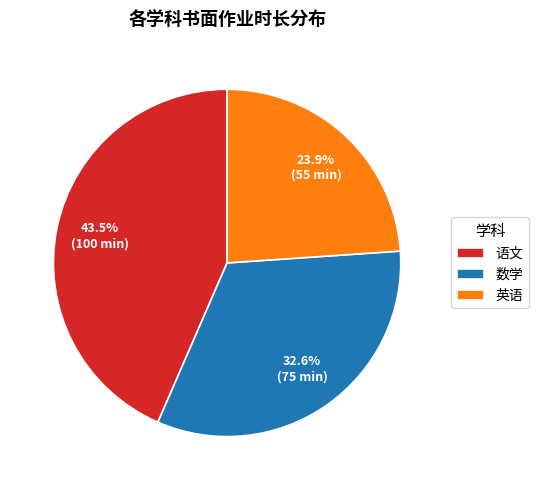

What is the smallest slice in the pie chart?

英语